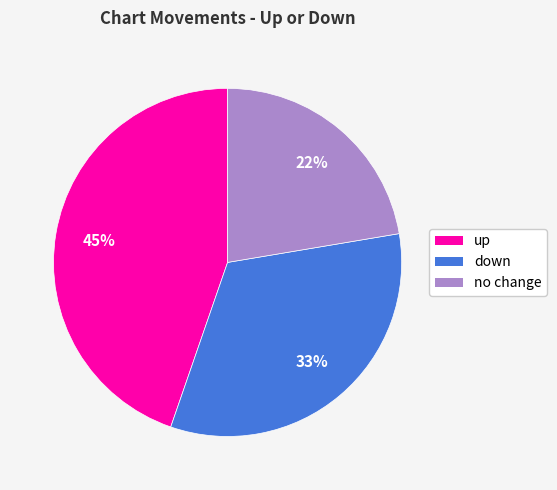

To the nearest percent, what is the average slice percentage?

33%